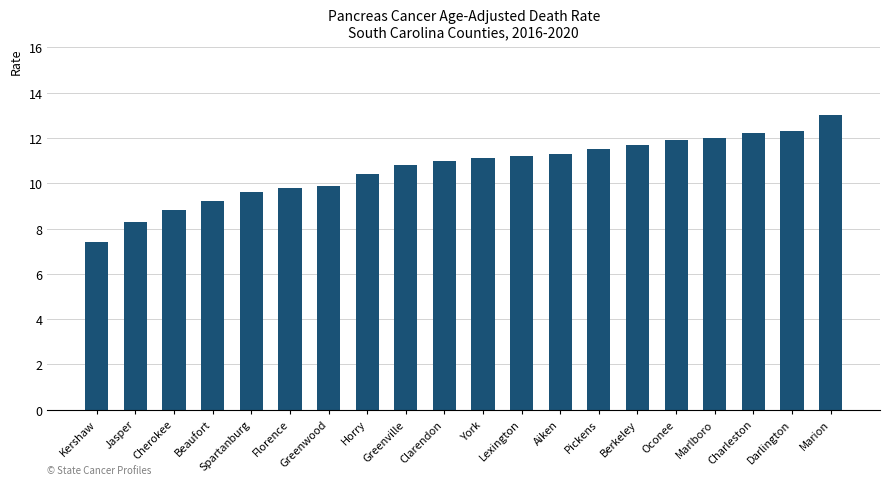

What is the maximum value shown in the chart?

13.0